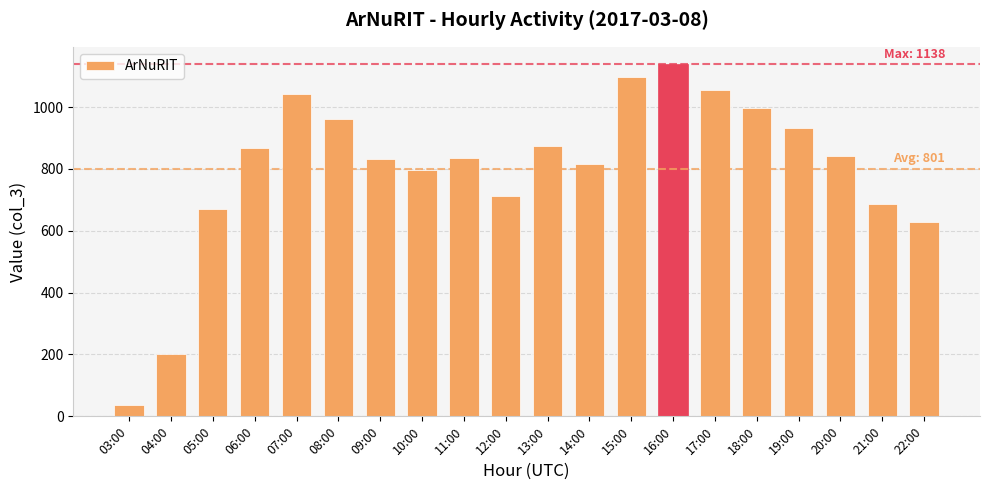

Between 03:00 and 18:00, which is larger?

18:00